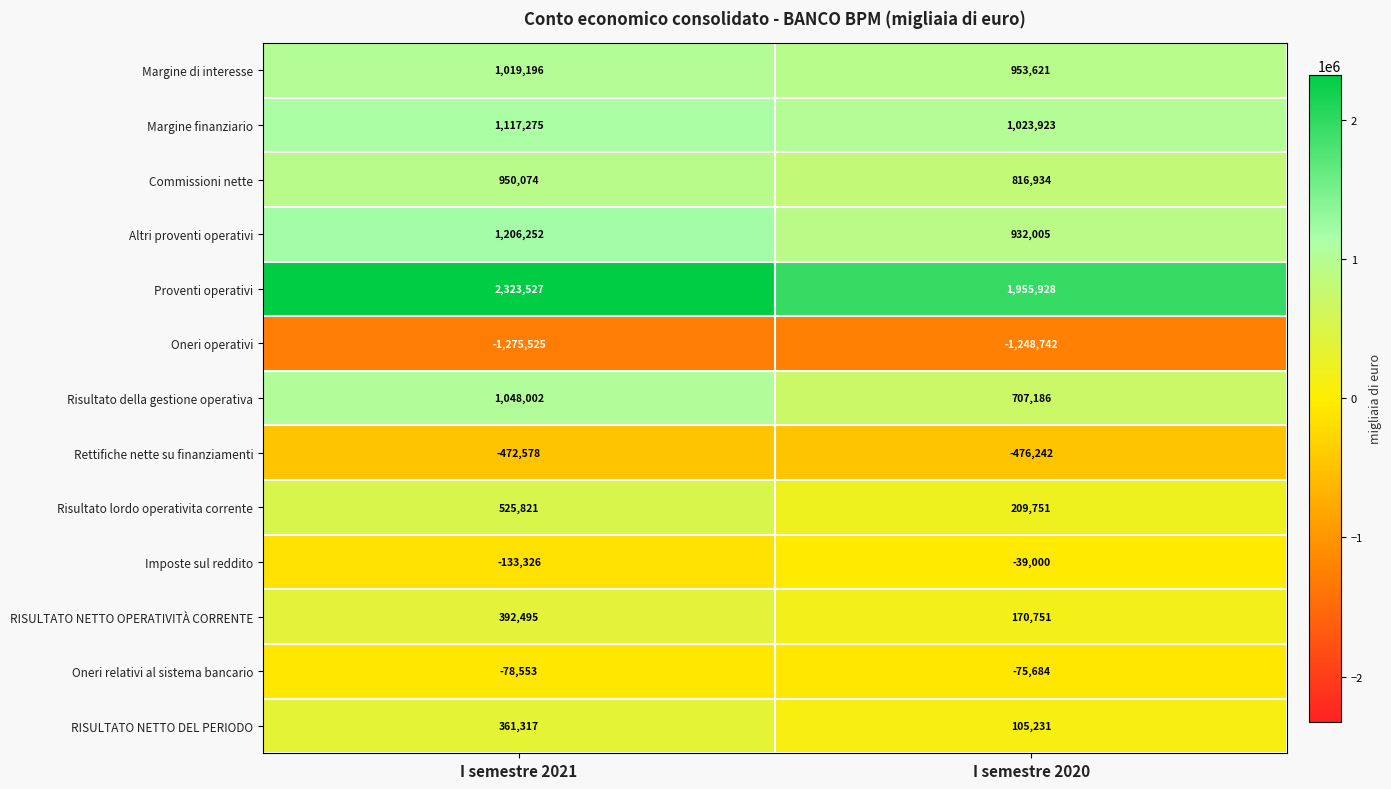

What is the sum of the RISULTATO NETTO OPERATIVITÀ CORRENTE values at I semestre 2020 and I semestre 2021?

563246